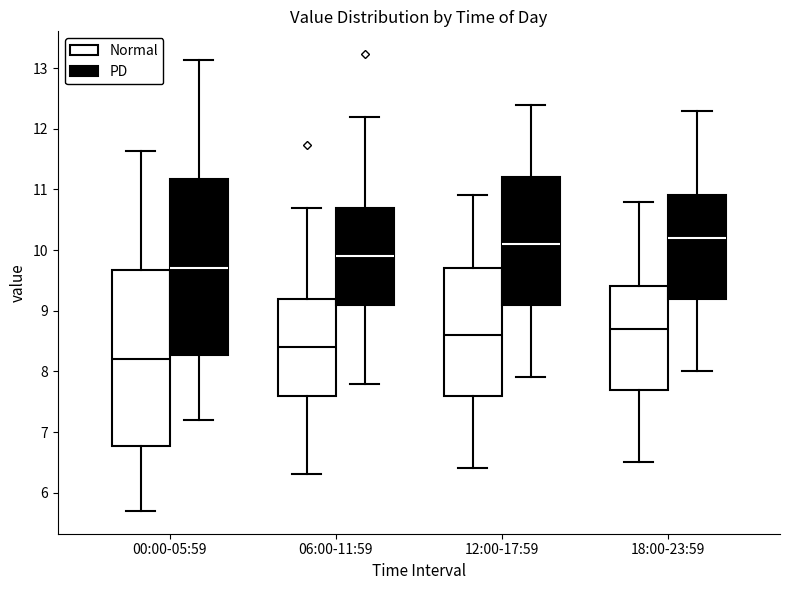

Where does the median line of the box for 18:00-23:59 (Normal) sit on the y-axis? The values are not printed on the chart, so give them approximately, as read against the axis.

8.7